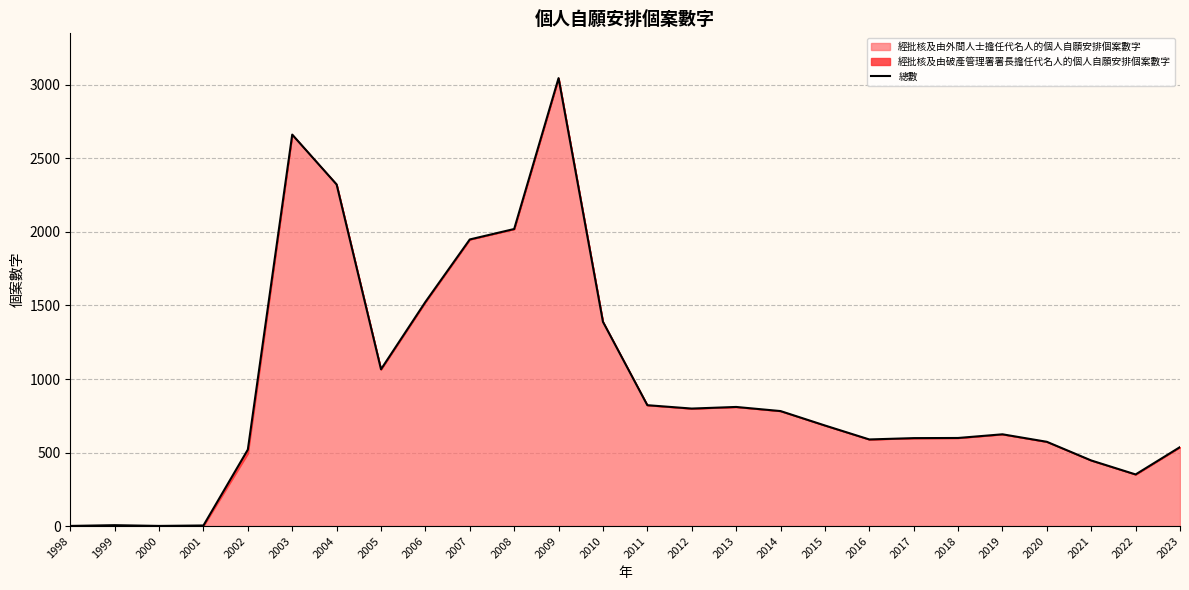

Where is the first local maximum?

1999